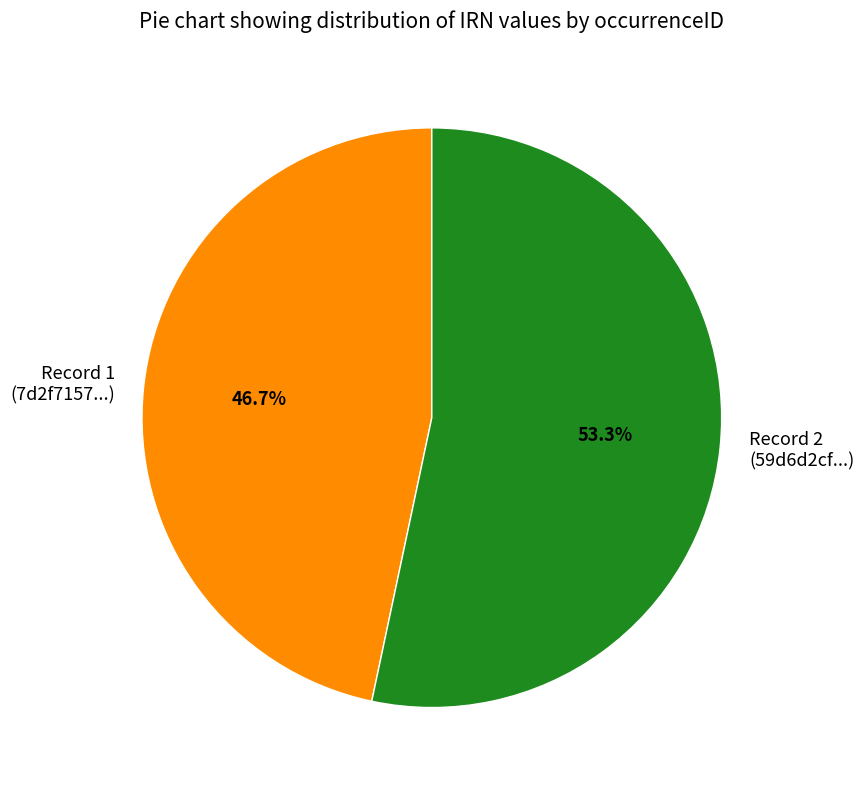

Approximately how many times larger is the value at Record 1 (7d2f7157...) compared to Record 2 (59d6d2cf...)?

0.9